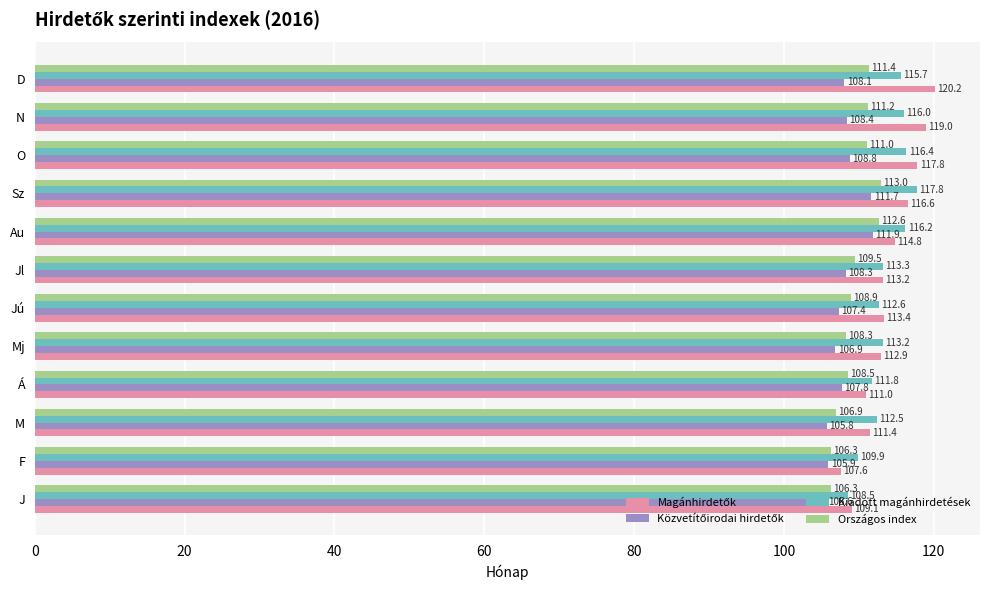

What is the smallest value displayed?

105.6